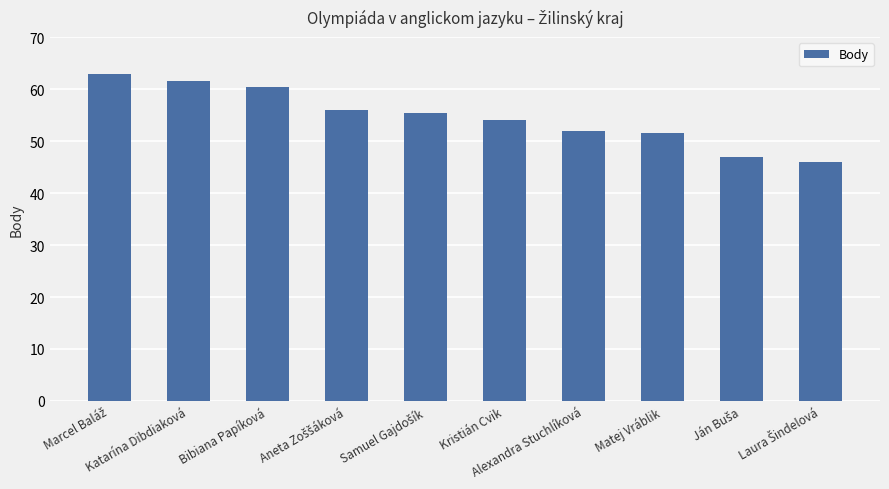

What is the maximum value shown in the chart?

63.0